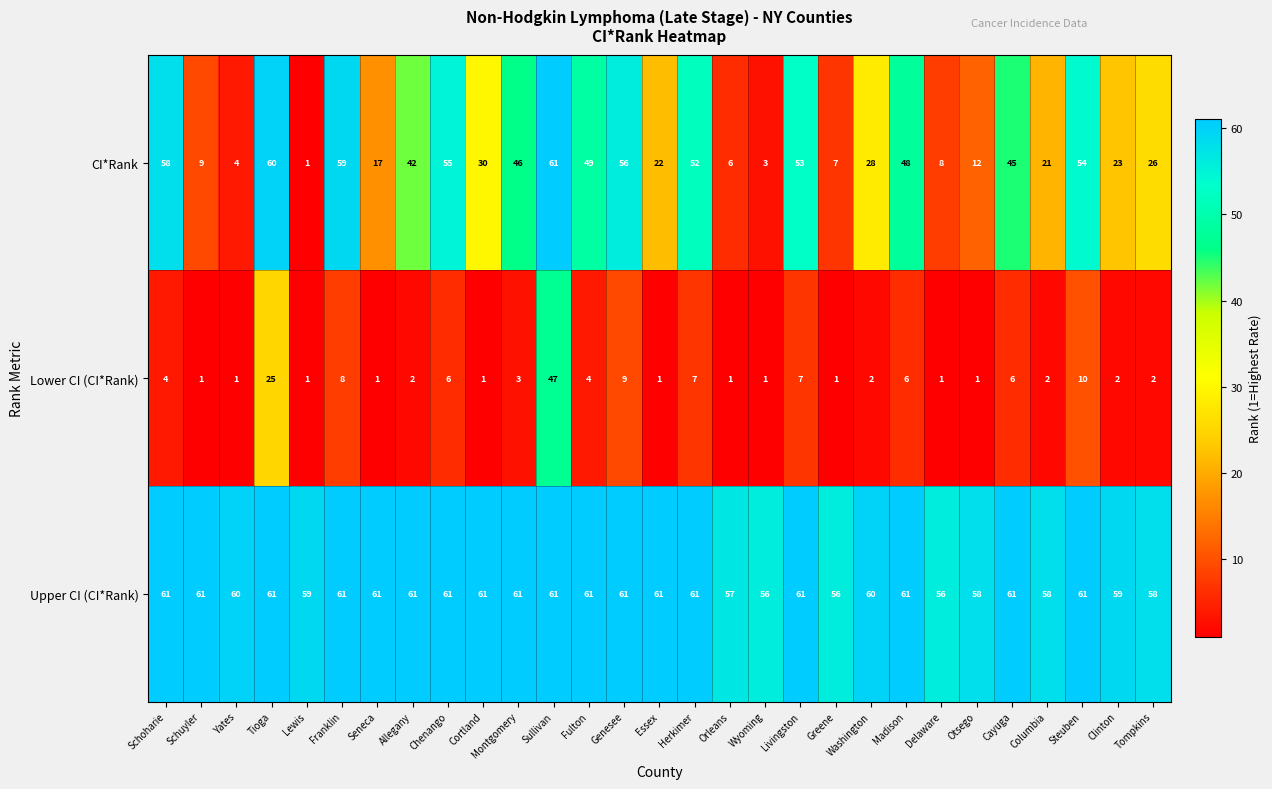

What is the smallest value displayed?

1